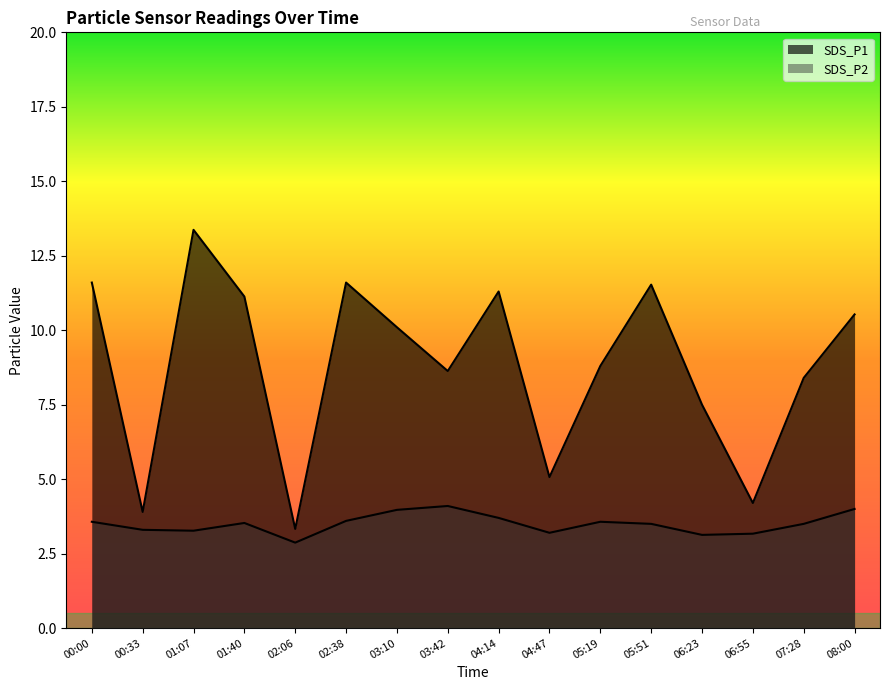

What is the label of the 8th point from the right?

04:14